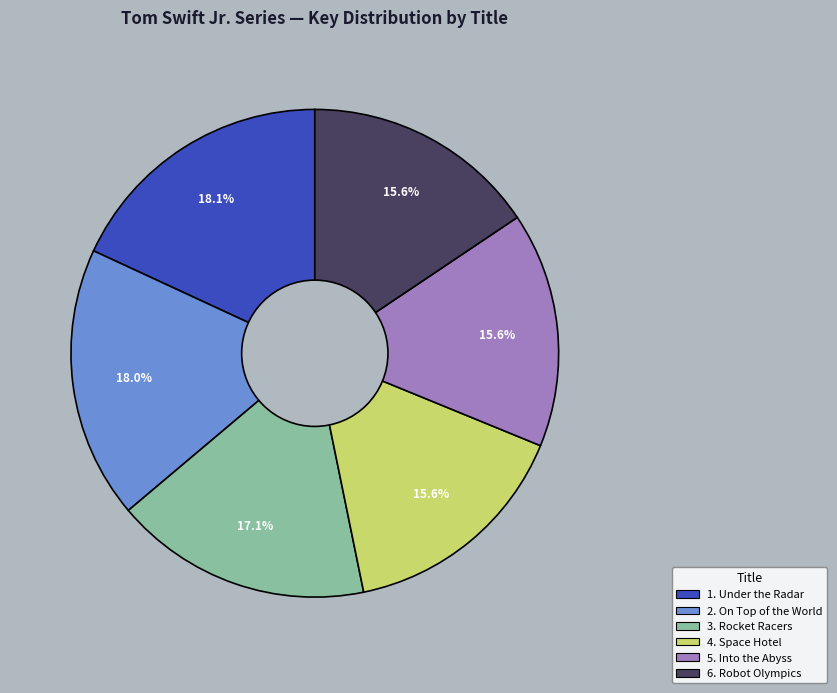

Is there a majority slice in this chart?

No